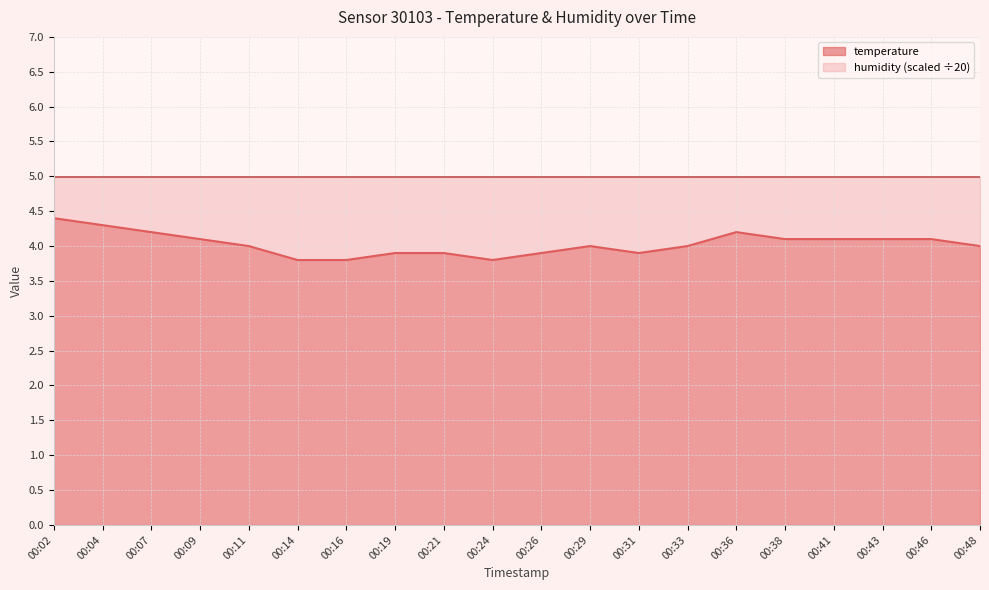

Does the chart have visible grid lines?

Yes